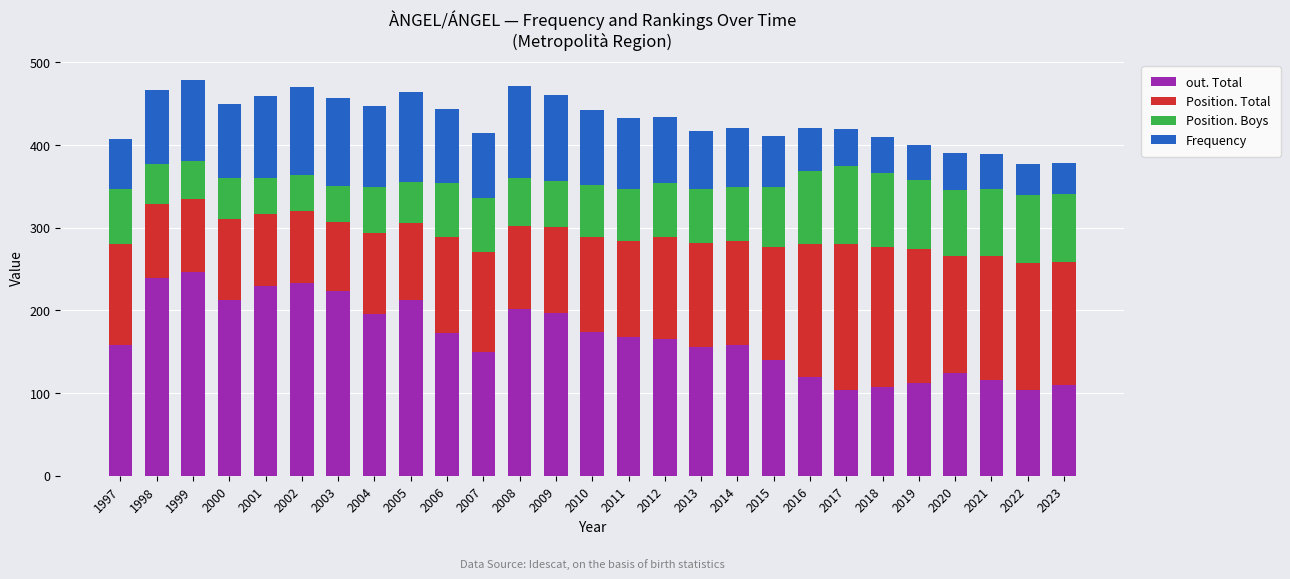

What is the value of the out. Total bar at the 23rd from the left?

112